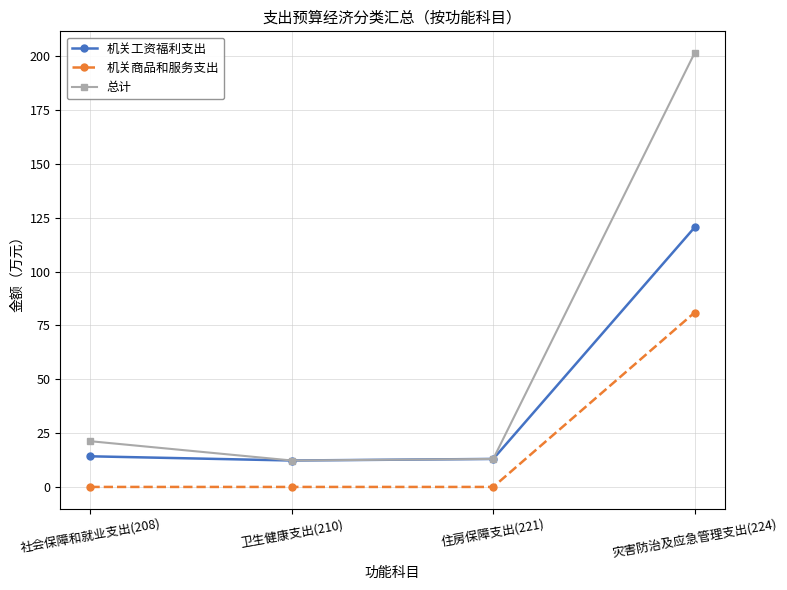

True or false: 机关商品和服务支出 has a value of 50.5 at 卫生健康支出(210).

False